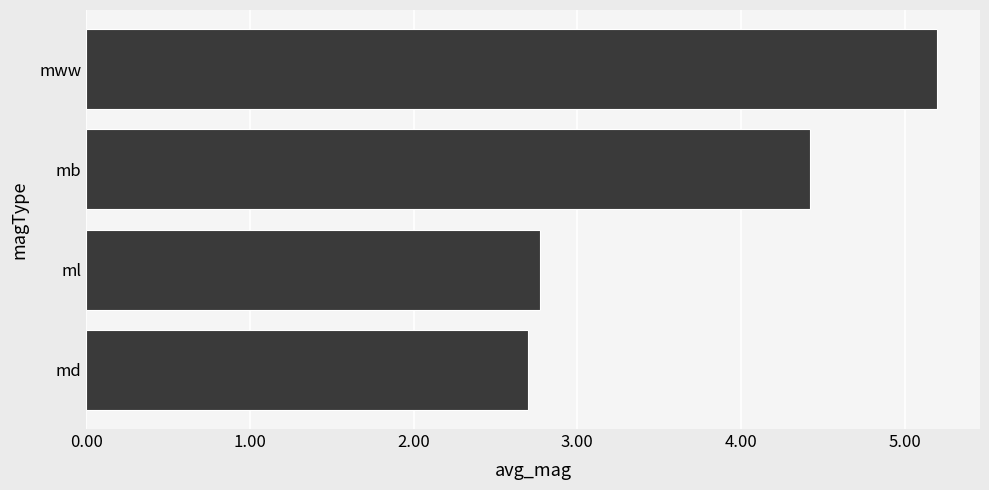

Reading top to bottom, extract all data points from this chart.

mww=5.2	mb=4.4	ml=2.8	md=2.7